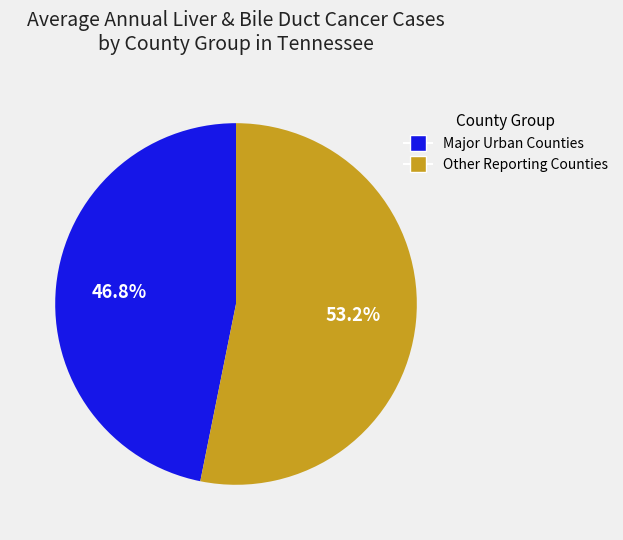

How many segments does this pie chart have?

2